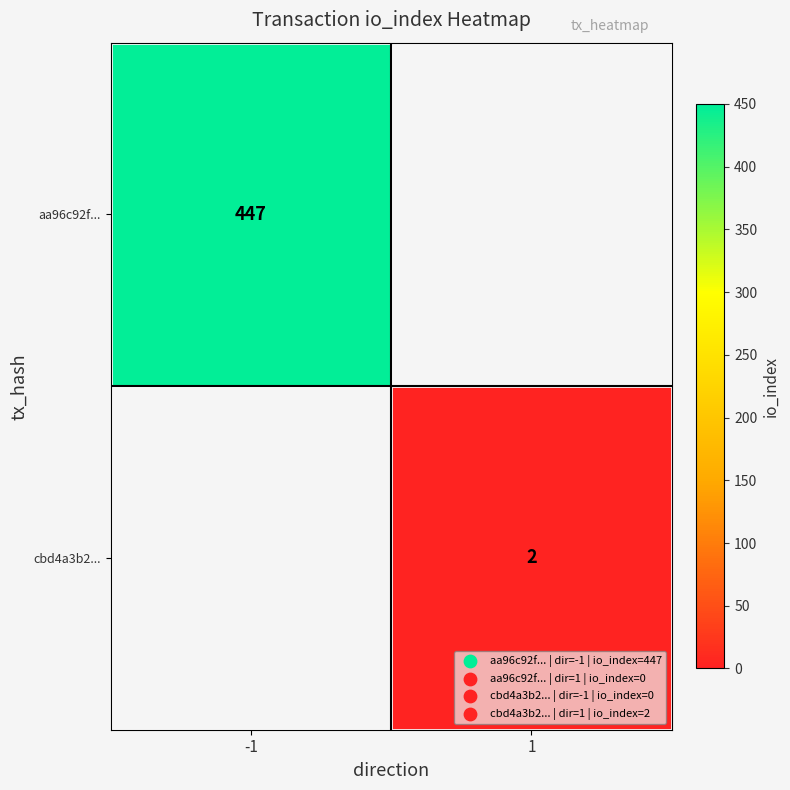

The cbd4a3b2... series shows 2 at 1. True or false?

True